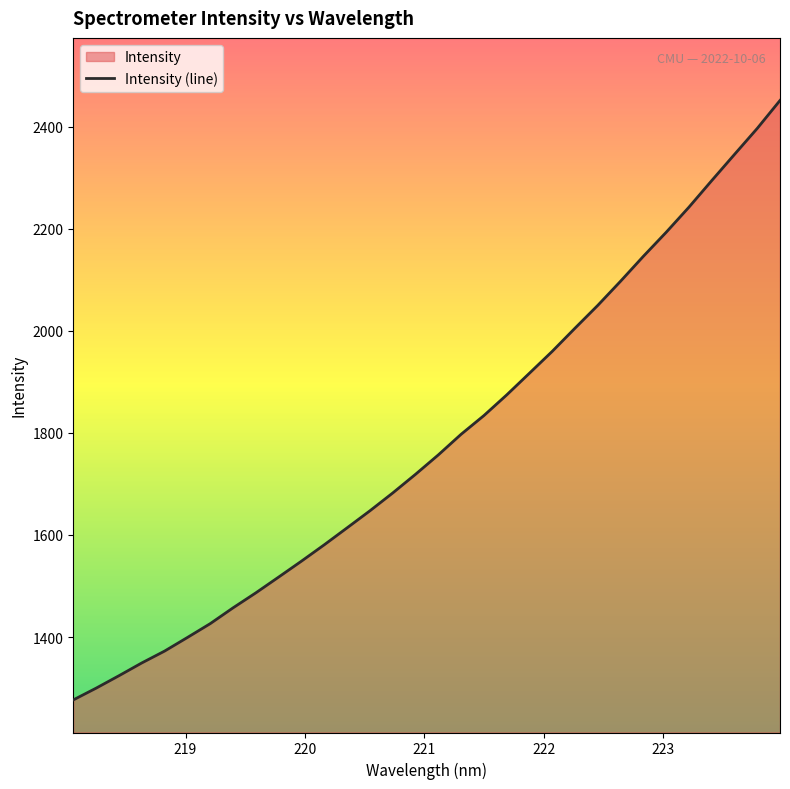

What is the minimum value shown in the chart?

1276.7